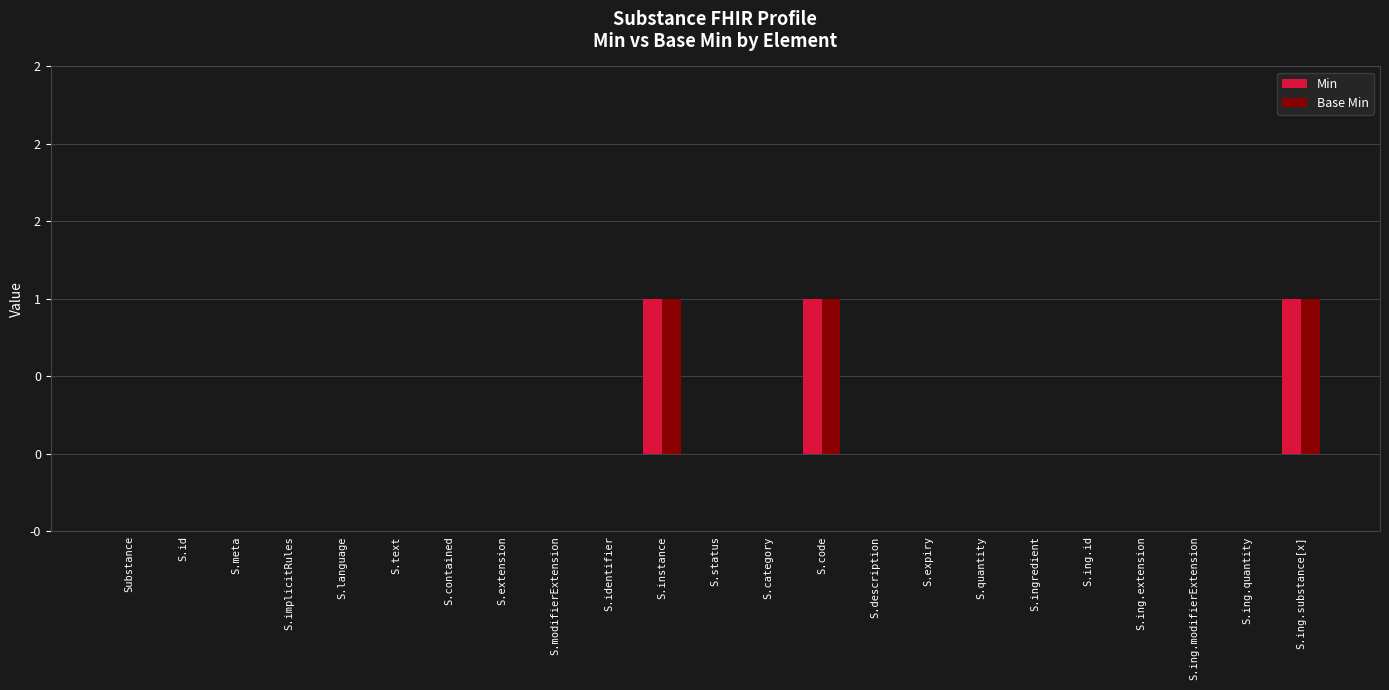

At which category is the sum across all series the highest?

S.instance